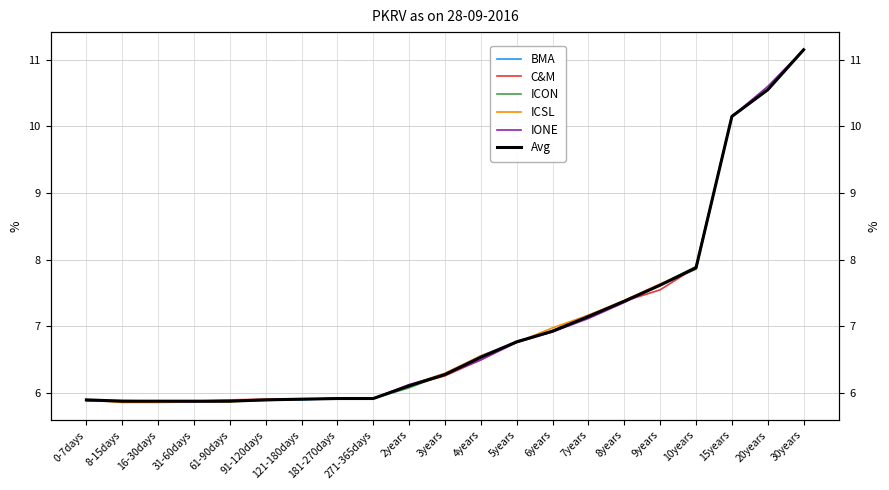

Rank the series by their maximum value, from lowest to highest.

BMA, C&M, ICON, ICSL, IONE, Avg